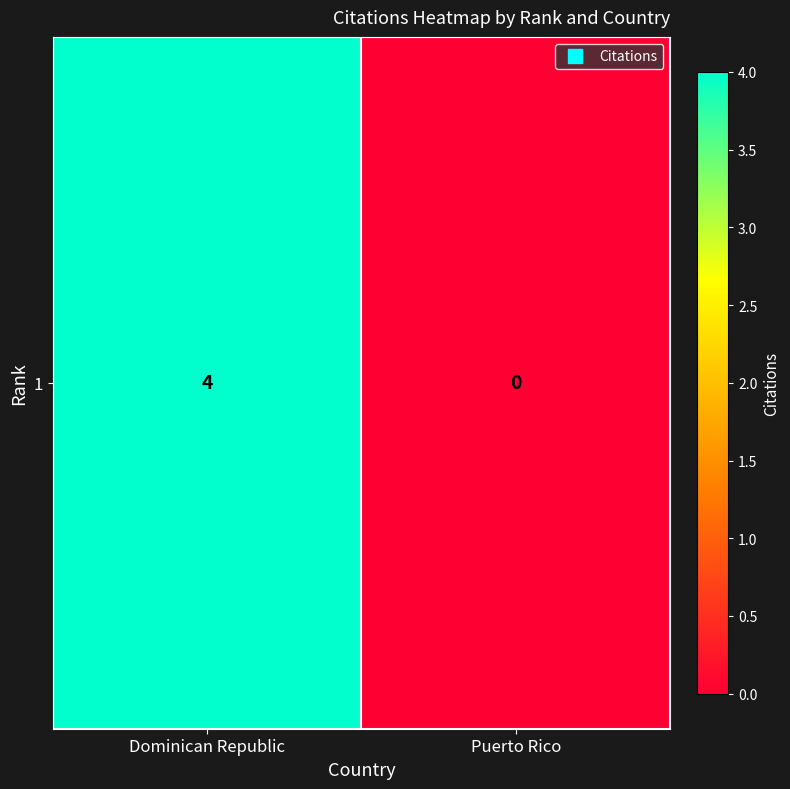

List the labels in order of value, smallest first.

Puerto Rico, Dominican Republic